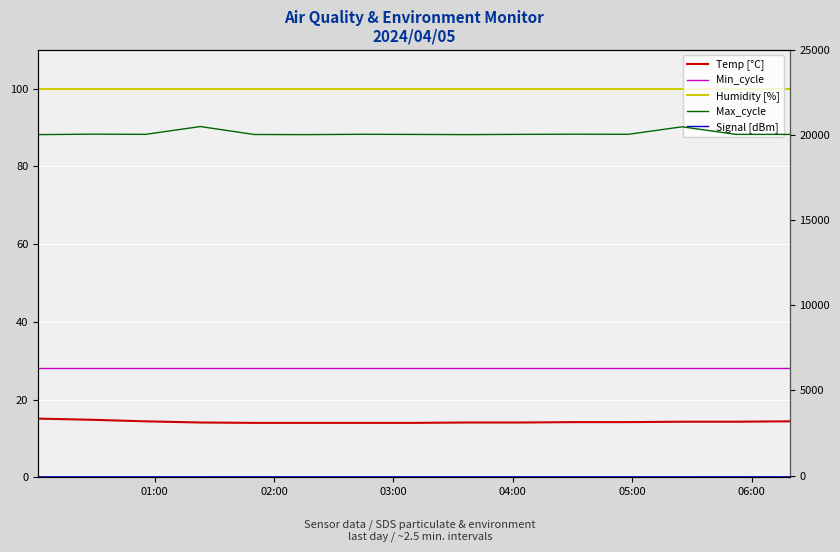

Count the number of categories in the chart.

15